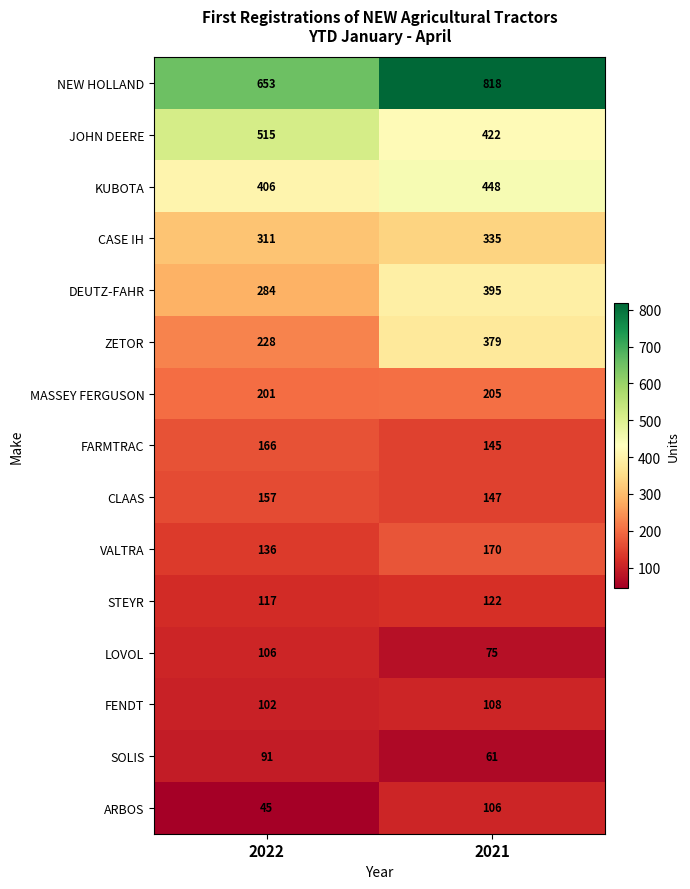

List the labels in order of FENDT value, smallest first.

2022, 2021